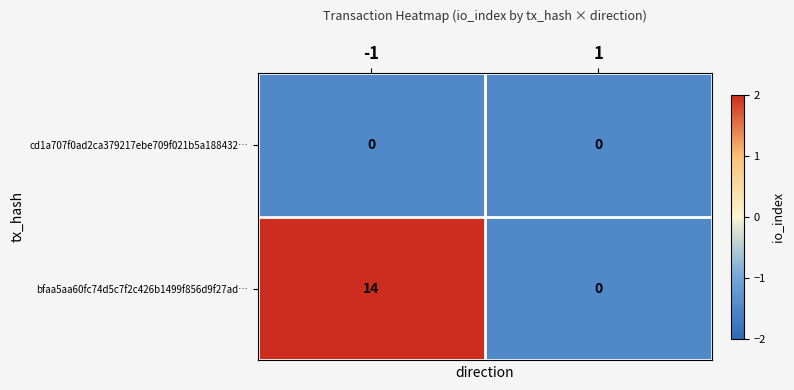

The bfaa5aa60fc74d5c7f2c426b1499f856d9f27ad… series shows 22 at -1. True or false?

False